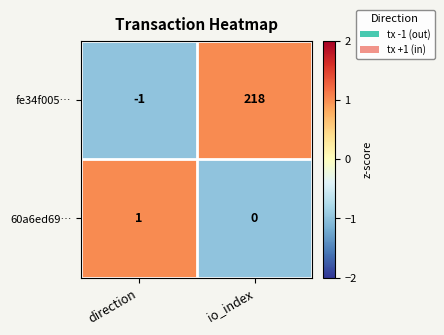

How many positive values does the 60a6ed69… series have?

1